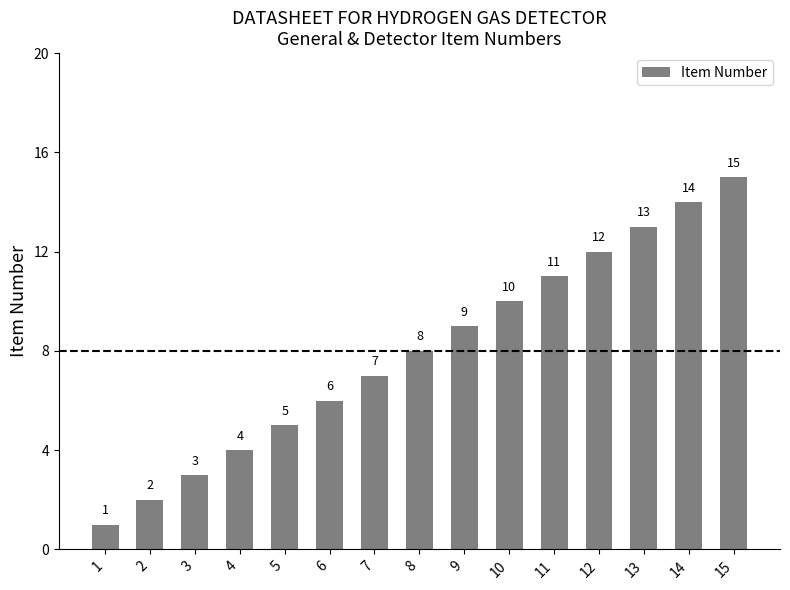

At which category does the chart reach its minimum across all series?

1